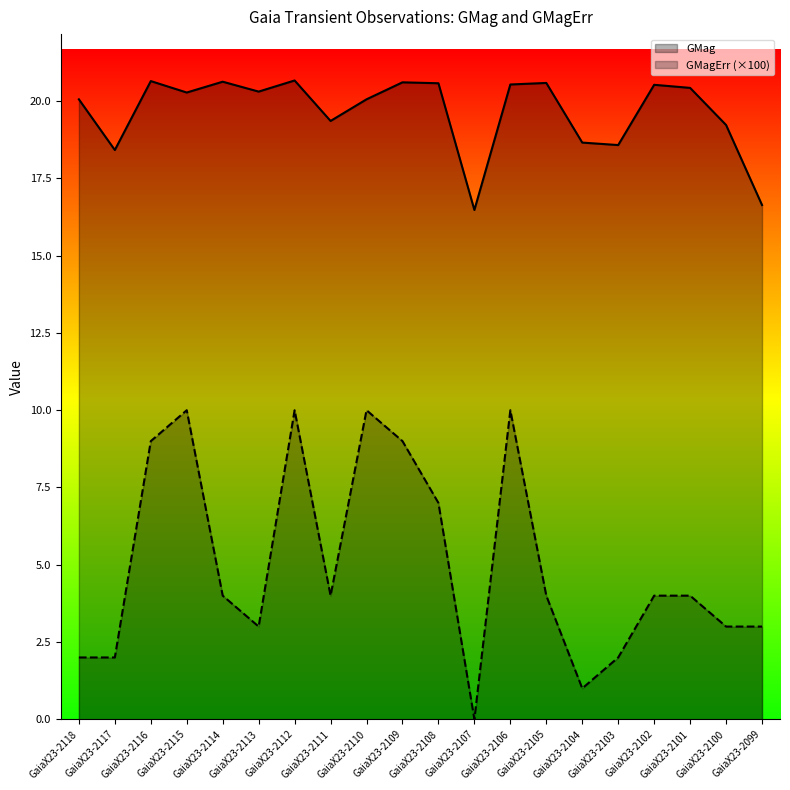

Reading left to right, transcribe all the data shown in this chart.

GMag: GaiaX23-2118=20.1	GaiaX23-2117=18.4	GaiaX23-2116=20.6	GaiaX23-2115=20.3	GaiaX23-2114=20.6	GaiaX23-2113=20.3	GaiaX23-2112=20.7	GaiaX23-2111=19.4	GaiaX23-2110=20.1	GaiaX23-2109=20.6	GaiaX23-2108=20.6	GaiaX23-2107=16.5	GaiaX23-2106=20.5	GaiaX23-2105=20.6	GaiaX23-2104=18.7	GaiaX23-2103=18.6	GaiaX23-2102=20.5	GaiaX23-2101=20.4	GaiaX23-2100=19.2	GaiaX23-2099=16.6
GMagErr (×100): GaiaX23-2118=2.0	GaiaX23-2117=2.0	GaiaX23-2116=9.0	GaiaX23-2115=10.0	GaiaX23-2114=4.0	GaiaX23-2113=3.0	GaiaX23-2112=10.0	GaiaX23-2111=4.0	GaiaX23-2110=10.0	GaiaX23-2109=9.0	GaiaX23-2108=7.0	GaiaX23-2107=0.0	GaiaX23-2106=10.0	GaiaX23-2105=4.0	GaiaX23-2104=1.0	GaiaX23-2103=2.0	GaiaX23-2102=4.0	GaiaX23-2101=4.0	GaiaX23-2100=3.0	GaiaX23-2099=3.0